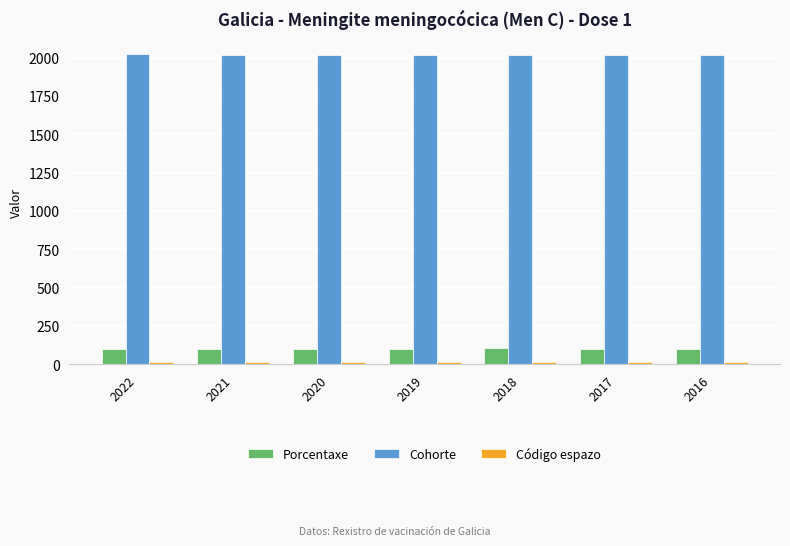

How many bars are there in each group?

3